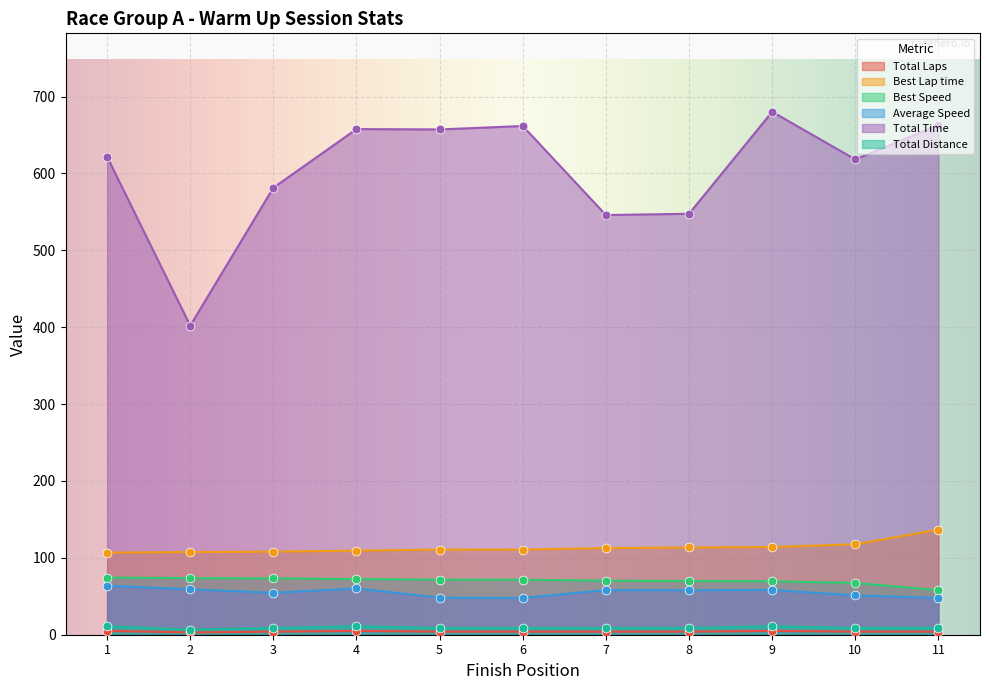

Is the value of Average Speed at 7 greater than the value of Total Distance at 3?

Yes